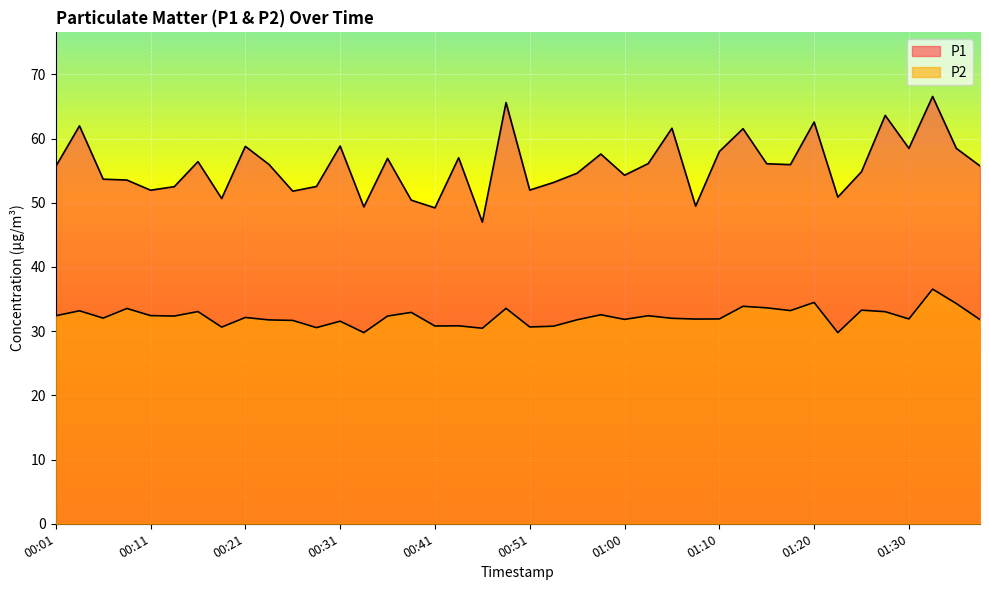

What is the average value of the P2 series?

32.2